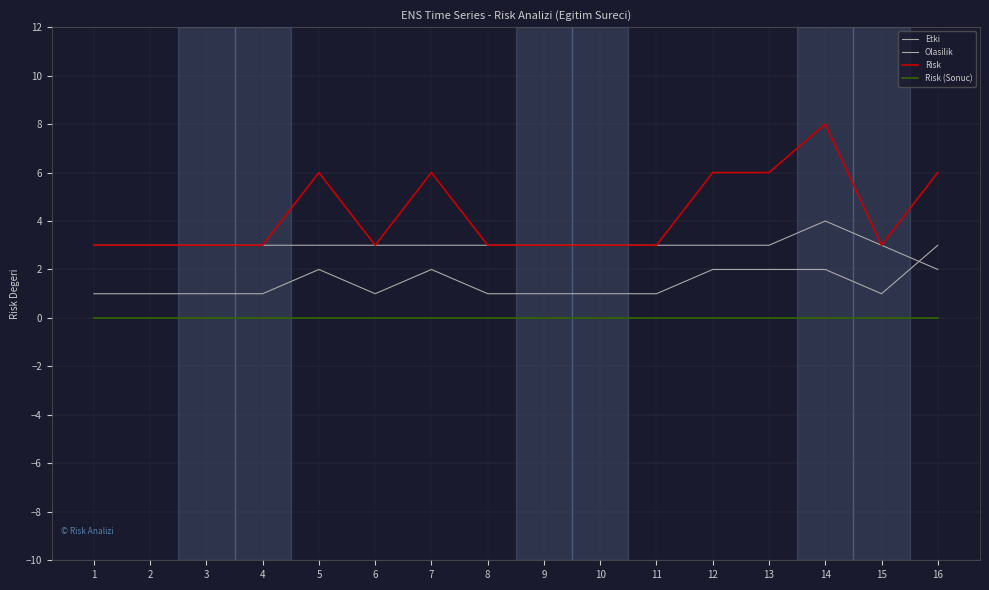

What is the sum of the Olasilik values at 9 and 8?

2